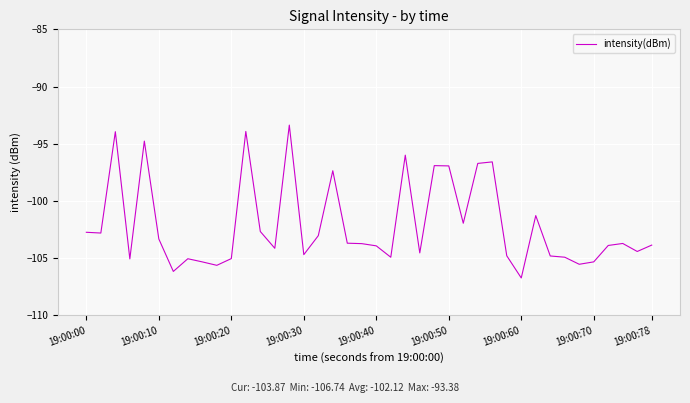

What is the smallest value displayed?

-106.7